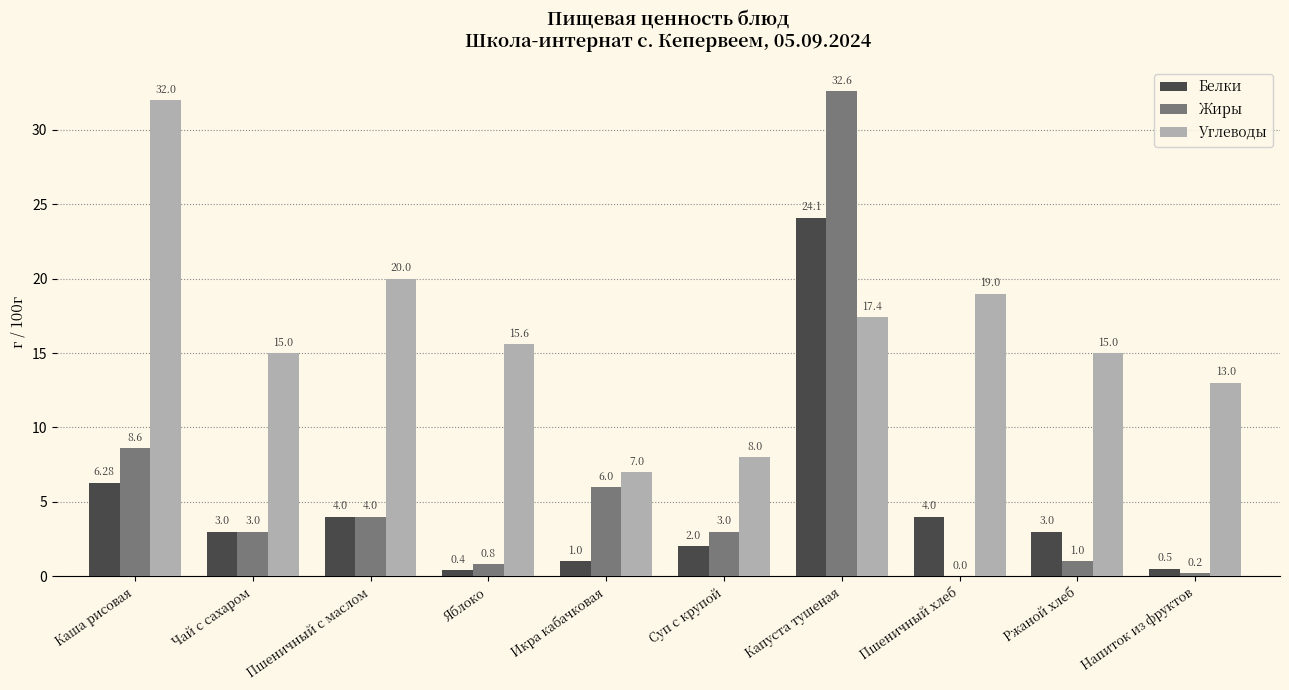

What are all the series names shown in the legend?

Белки, Жиры, Углеводы